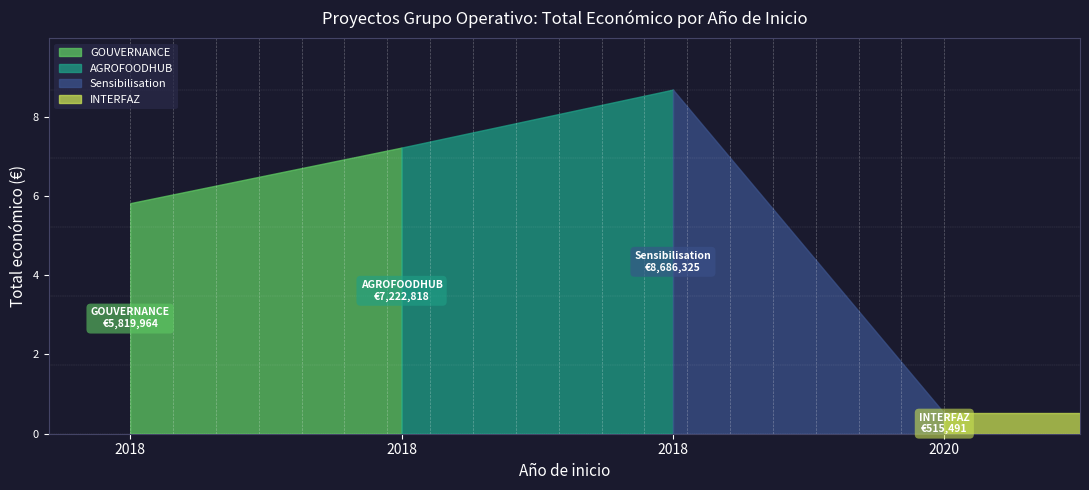

What is the difference between the second highest and second lowest values?

1402854